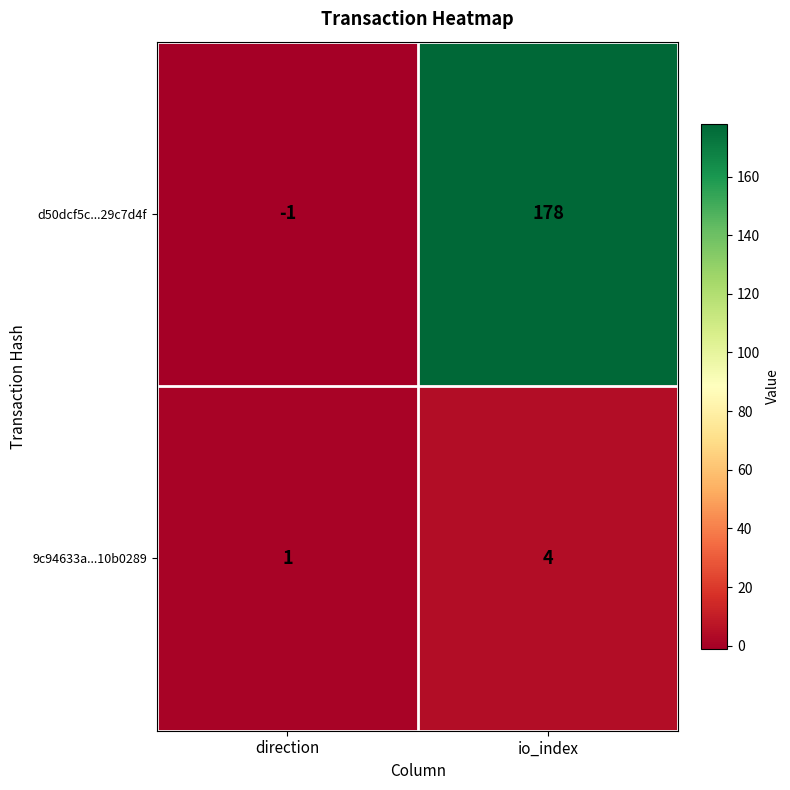

Where is d50dcf5c...29c7d4f nearest to the value 88?

direction